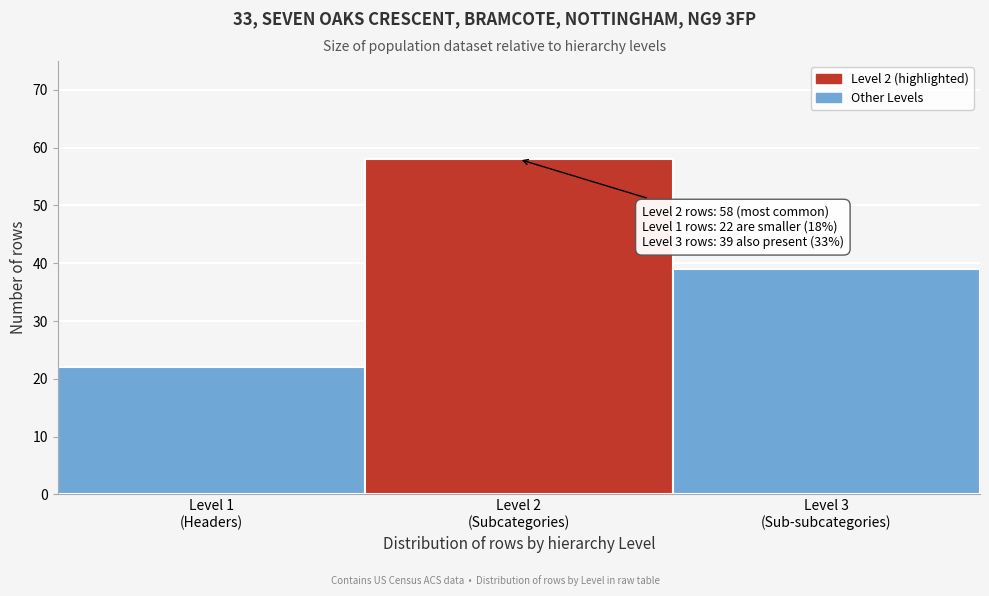

Reading left to right, transcribe all the data shown in this chart.

22	58	39